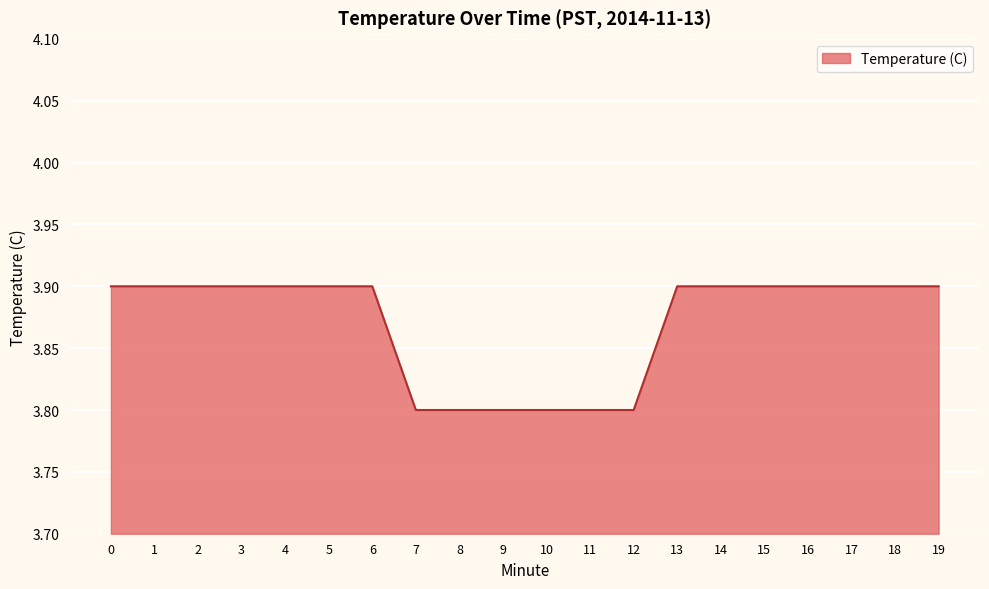

What is the minimum value shown in the chart?

3.8